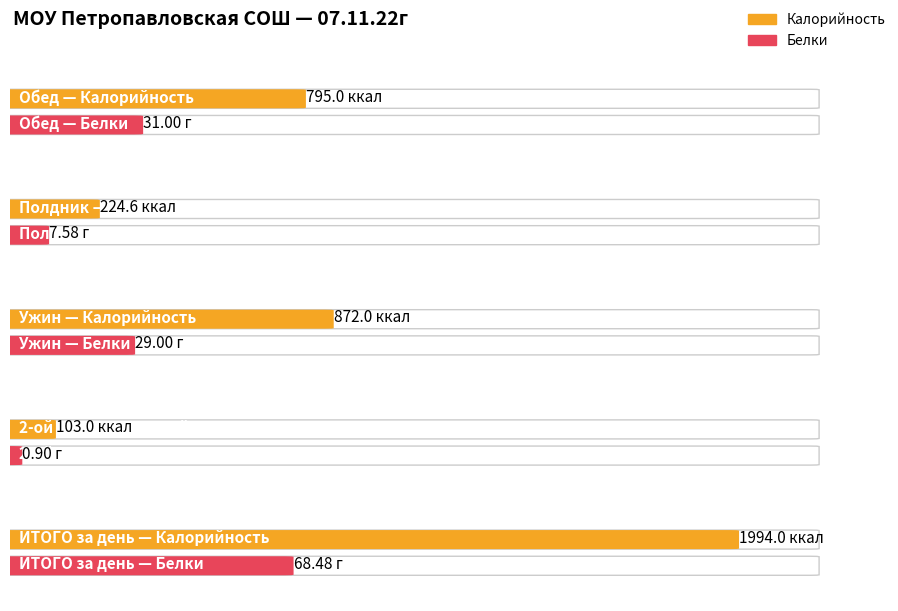

Which series has the largest range (max minus min)?

Калорийность